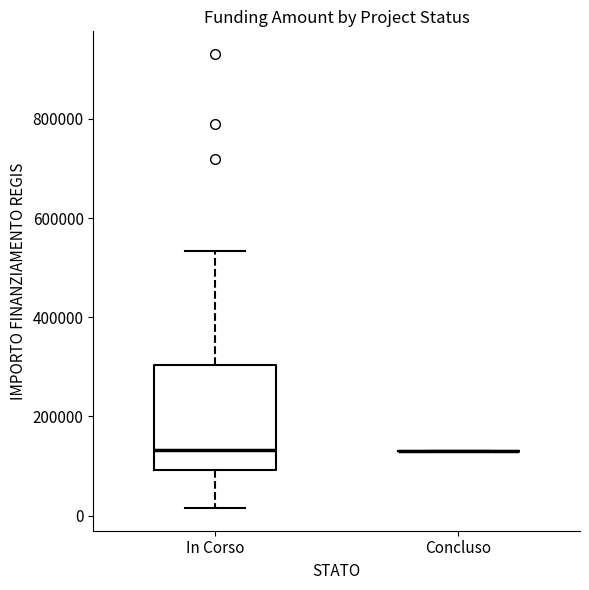

Reading left to right, transcribe this box plot: for each box, give where its median line is, the range the box spans, and where its two whiskers end, as read against the y-axis. The values are not printed on the chart, so give them approximately, as read against the axis.

In Corso: median 140000, box 100000 to 300000, whiskers 20000 to 540000
Concluso: box collapsed to a line at 140000, whiskers 140000 to 140000